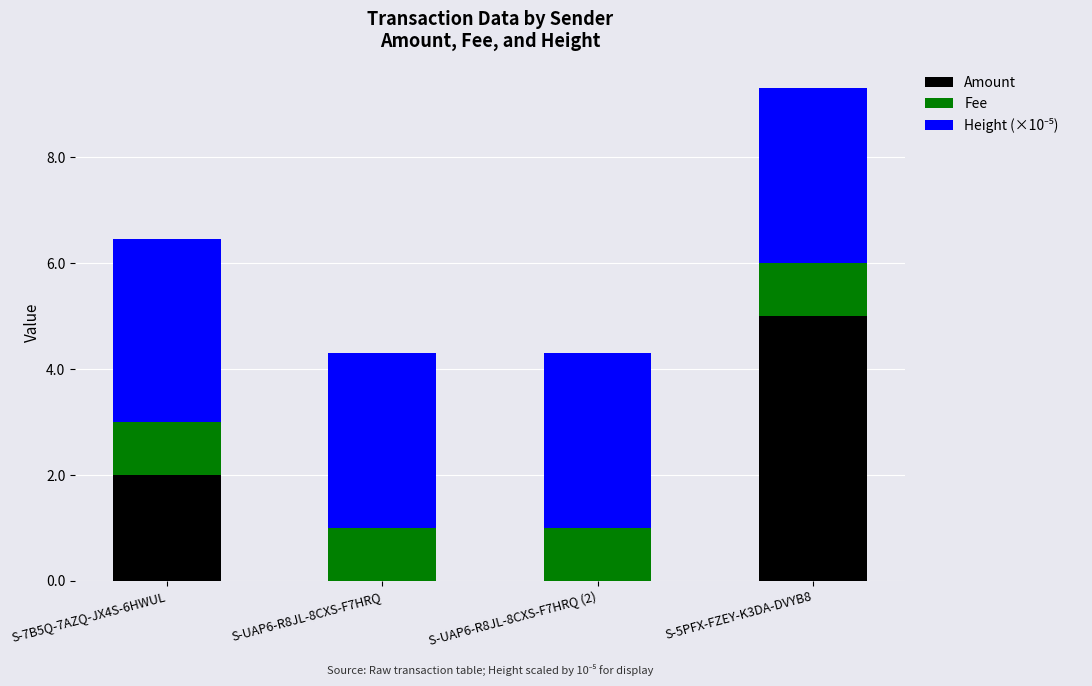

Reading right to left, transcribe the values for Amount.

S-5PFX-FZEY-K3DA-DVYB8=5.0	S-UAP6-R8JL-8CXS-F7HRQ (2)=0.0	S-UAP6-R8JL-8CXS-F7HRQ=0.0	S-7B5Q-7AZQ-JX4S-6HWUL=2.0